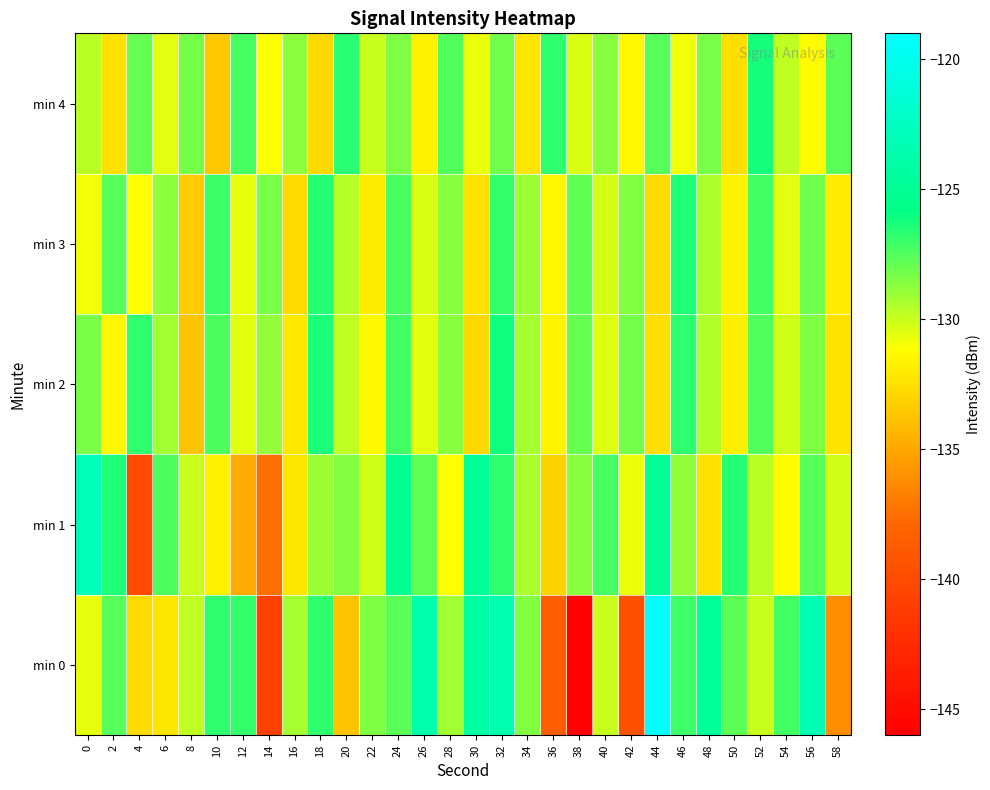

Reading right to left, list all the values displayed in this chart.

min 0: 58=-136.1	56=-123.3	54=-127.2	52=-130.0	50=-127.7	48=-124.8	46=-127.1	44=-119.1	42=-139.6	40=-130.1	38=-145.8	36=-138.6	34=-128.5	32=-123.6	30=-124.2	28=-129.2	26=-123.8	24=-127.7	22=-128.4	20=-133.8	18=-126.8	16=-129.3	14=-140.8	12=-126.9	10=-126.8	8=-129.8	6=-132.2	4=-132.7	2=-127.6	0=-130.7
min 1: 58=-130.2	56=-127.6	54=-131.3	52=-129.7	50=-126.5	48=-132.4	46=-128.9	44=-125.1	42=-130.8	40=-127.3	38=-128.6	36=-133.1	34=-129.4	32=-126.7	30=-124.9	28=-131.2	26=-127.8	24=-125.3	22=-130.1	20=-128.5	18=-129.1	16=-132.3	14=-137.5	12=-134.9	10=-131.8	8=-130.0	6=-127.4	4=-140.0	2=-126.5	0=-123.1
min 2: 58=-132.3	56=-128.4	54=-130.1	52=-127.5	50=-131.8	48=-129.5	46=-126.7	44=-132.6	42=-128.2	40=-130.4	38=-127.9	36=-131.6	34=-129.3	32=-126.1	30=-132.9	28=-128.7	26=-130.5	24=-127.2	22=-131.4	20=-129.8	18=-126.3	16=-132.1	14=-128.9	12=-130.6	10=-127.4	8=-133.7	6=-129.2	4=-126.8	2=-131.5	0=-128.3
min 3: 58=-132.0	56=-128.1	54=-130.6	52=-127.2	50=-131.7	48=-129.4	46=-126.4	44=-132.7	42=-128.5	40=-130.2	38=-127.8	36=-131.5	34=-129.1	32=-126.9	30=-132.5	28=-128.6	26=-130.3	24=-127.3	22=-131.9	20=-129.6	18=-126.5	16=-132.8	14=-128.3	12=-130.7	10=-127.1	8=-133.4	6=-128.8	4=-131.2	2=-127.6	0=-130.9
min 4: 58=-127.7	56=-131.3	54=-129.8	52=-126.2	50=-132.6	48=-128.3	46=-130.9	44=-127.6	42=-131.4	40=-128.7	38=-130.3	36=-126.8	34=-132.2	32=-128.1	30=-130.8	28=-127.5	26=-131.7	24=-128.4	22=-130.0	20=-126.6	18=-132.9	16=-128.8	14=-131.1	12=-127.3	10=-133.6	8=-128.2	6=-130.5	4=-127.9	2=-132.4	0=-129.7